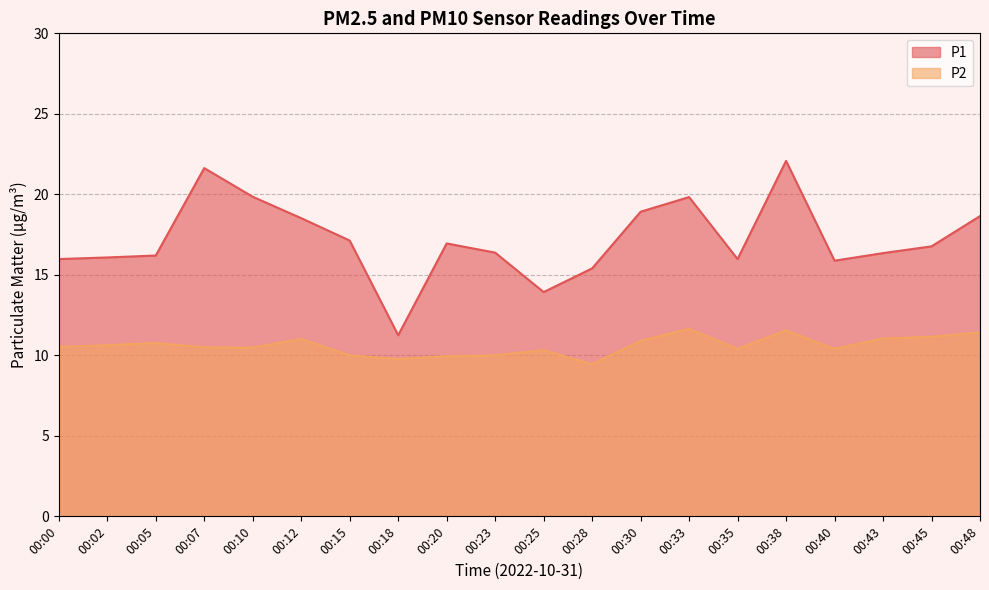

What is the maximum value for P1?

22.1